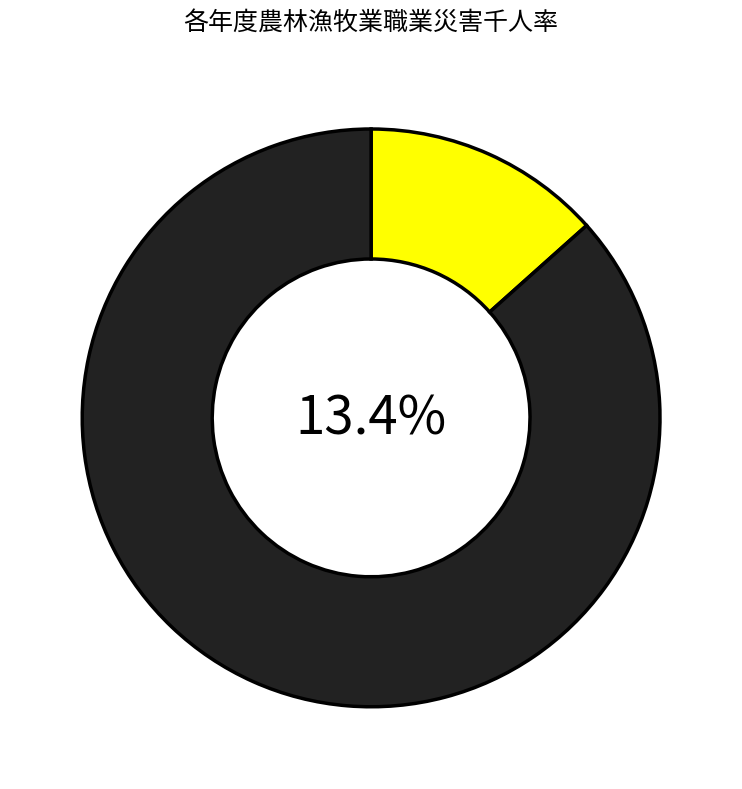

Does 101年 represent more than half of the total?

No